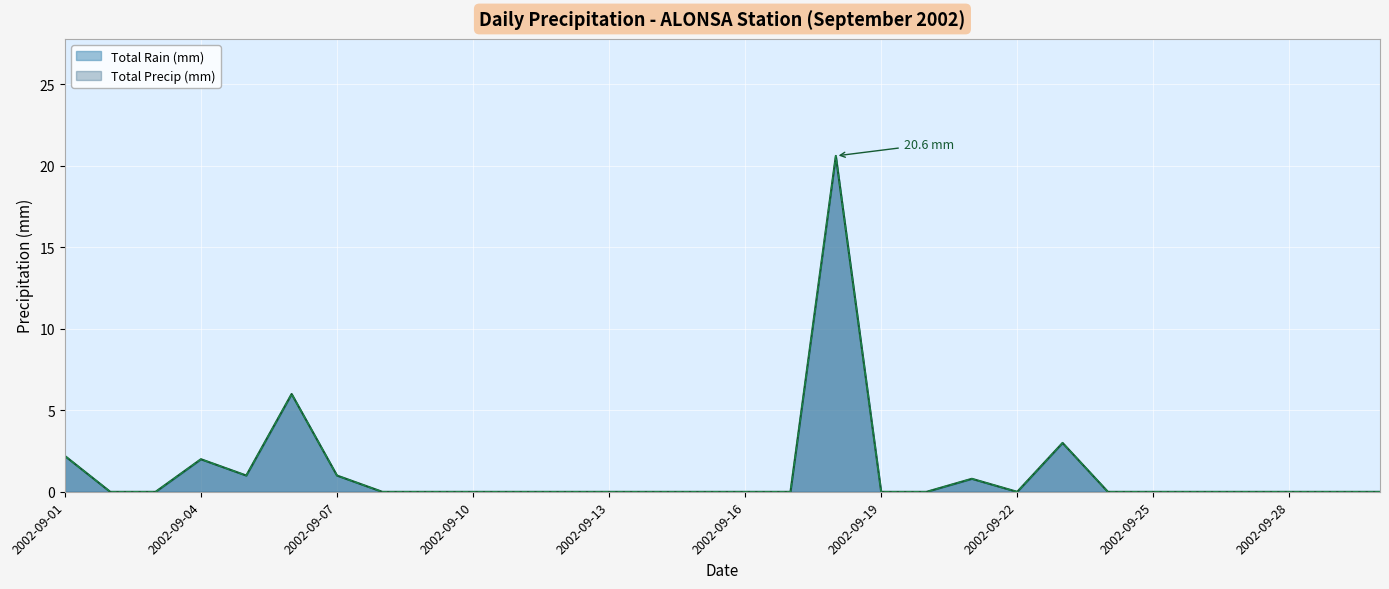

True or false: Total Rain (mm) and Total Precip (mm) intersect in this chart.

False